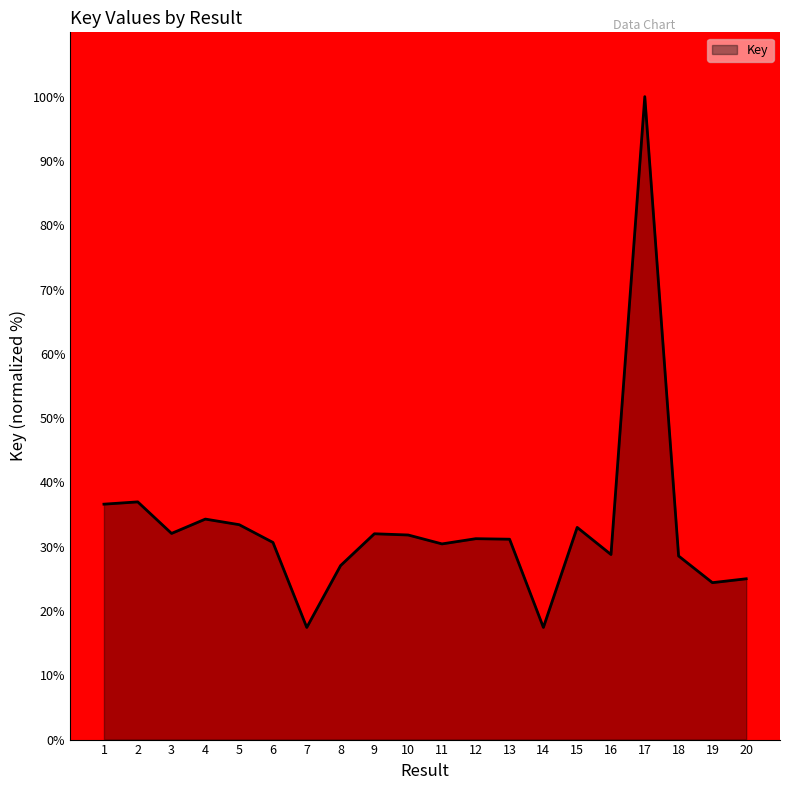

What is the average value?

33.1